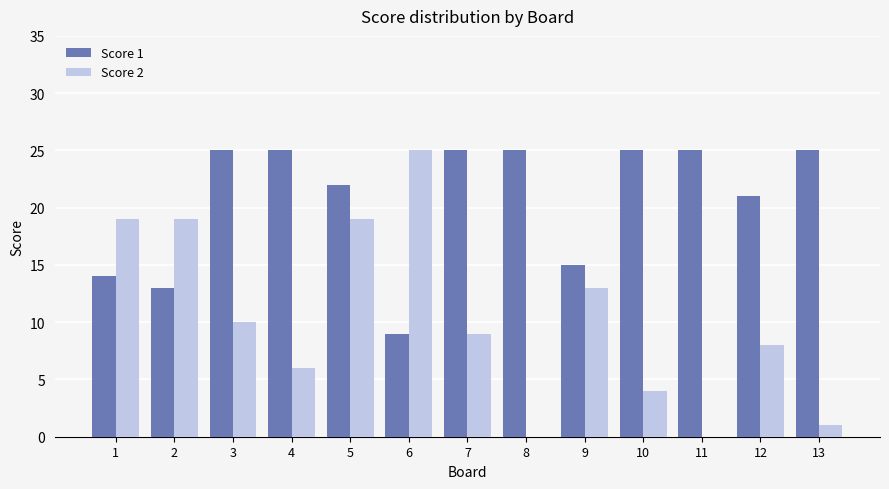

Is the value of Score 2 at 12 greater than the value of Score 1 at 2?

No